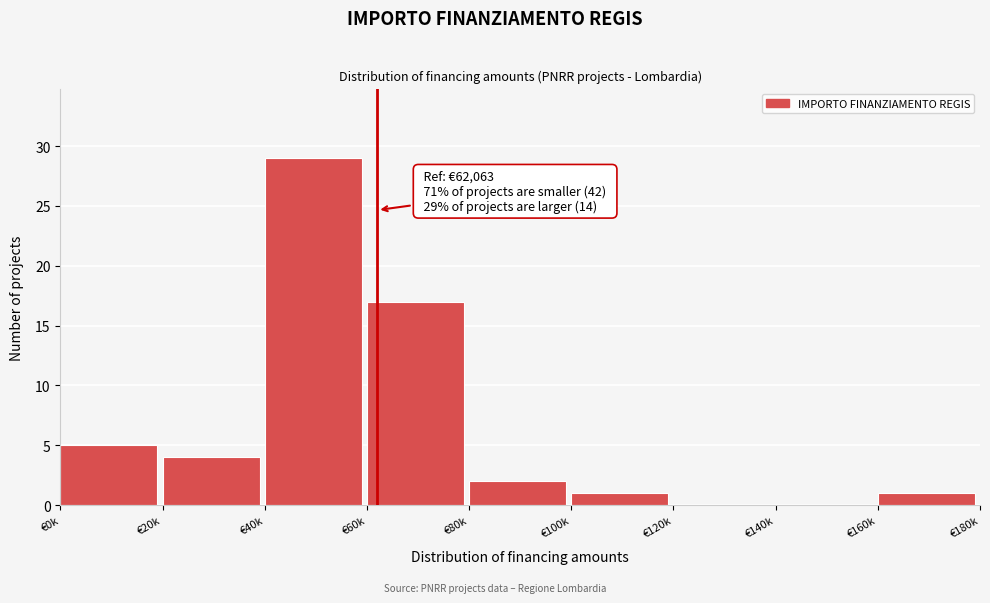

Reading left to right, extract all data points from this chart.

€0k=5	€20k=4	€40k=29	€60k=17	€80k=2	€100k=1	€120k=0	€140k=0	€160k=1